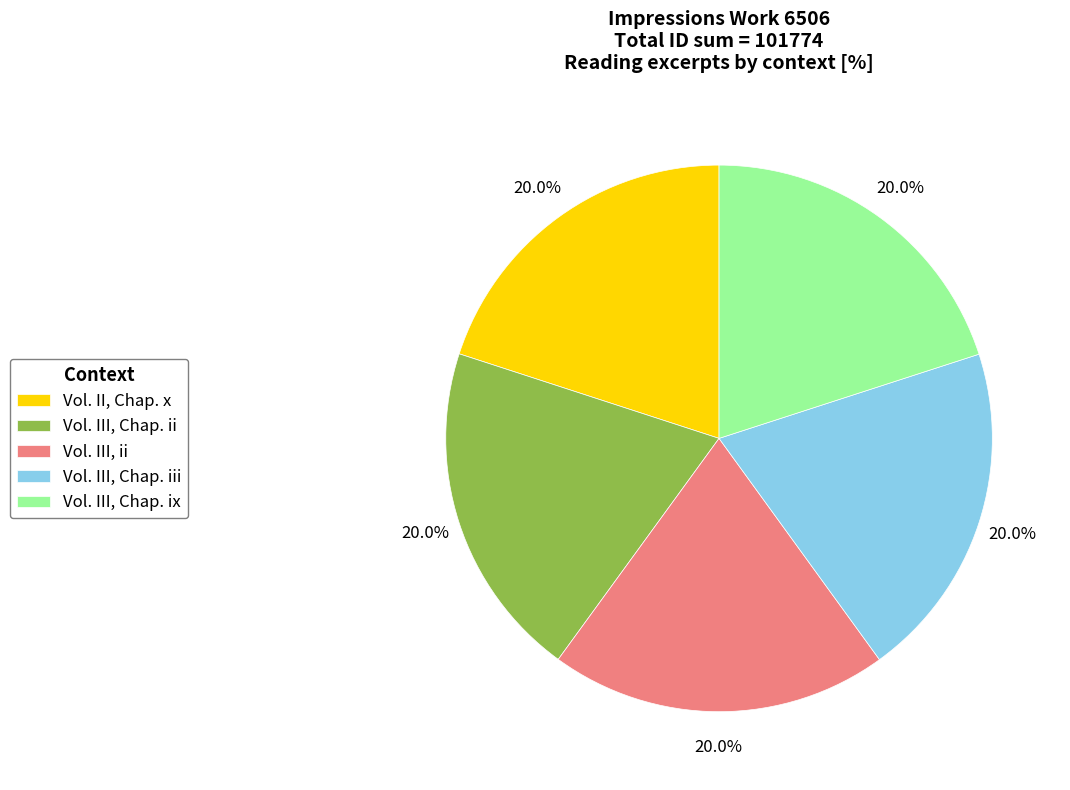

Count the number of slices in the pie.

5